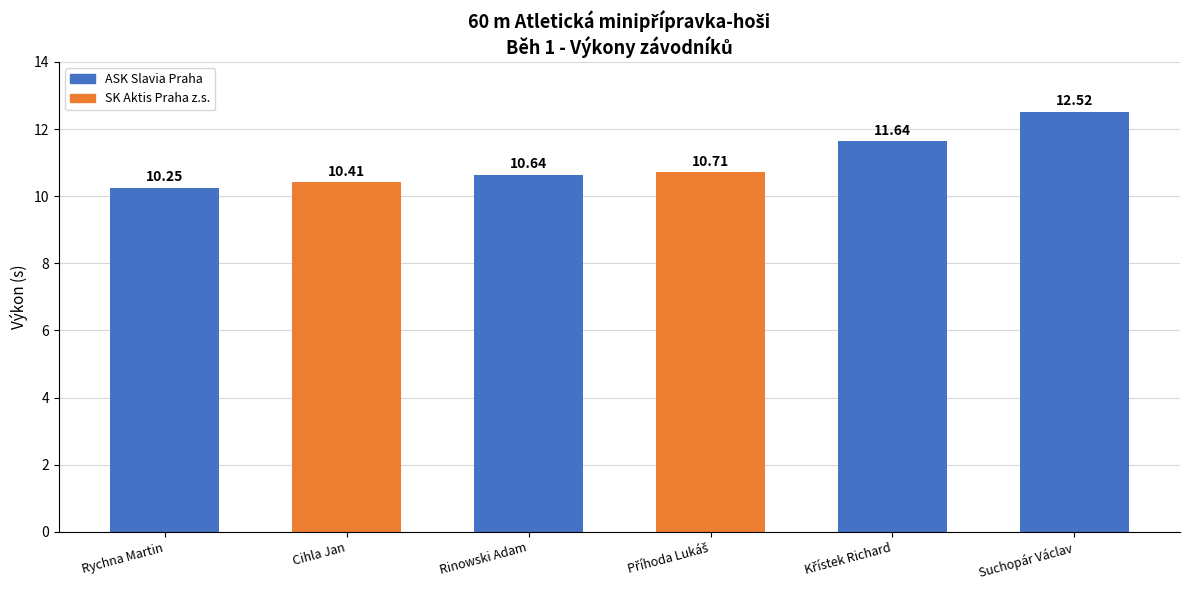

What is the label of the 1st bar from the left?

Rychna Martin